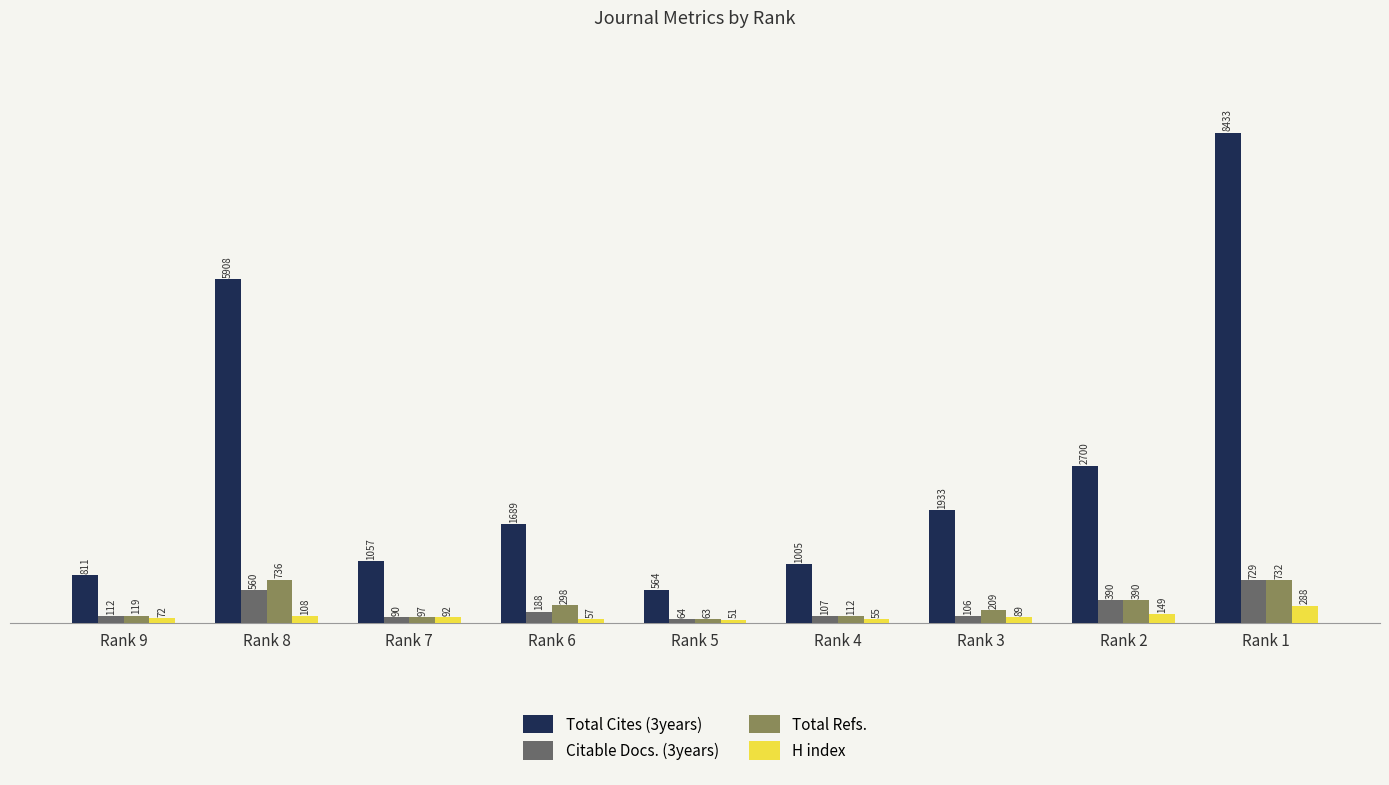

The H index series shows 89 at Rank 3. True or false?

True